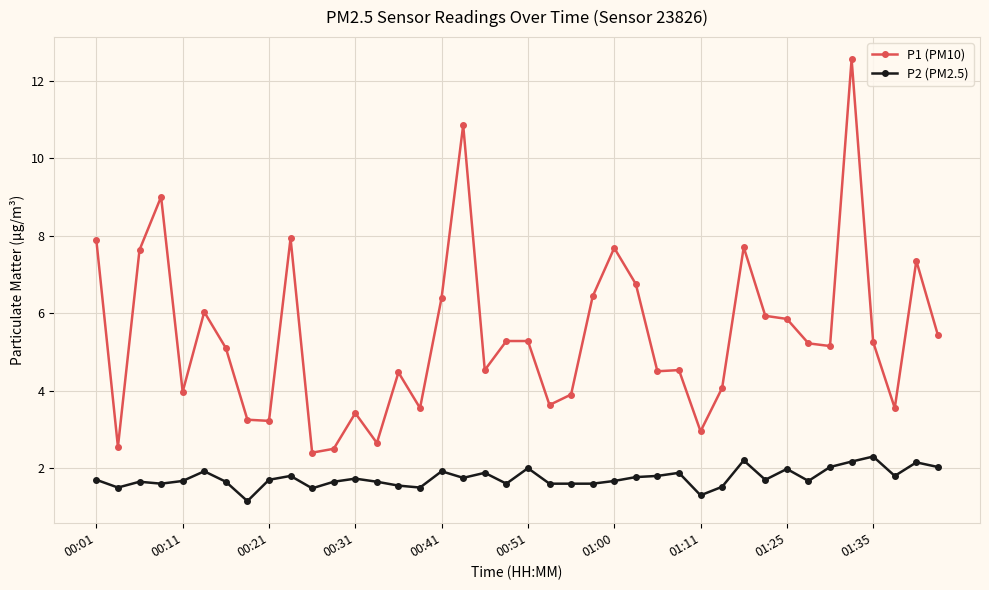

True or false: P2 (PM2.5) and P1 (PM10) intersect in this chart.

False